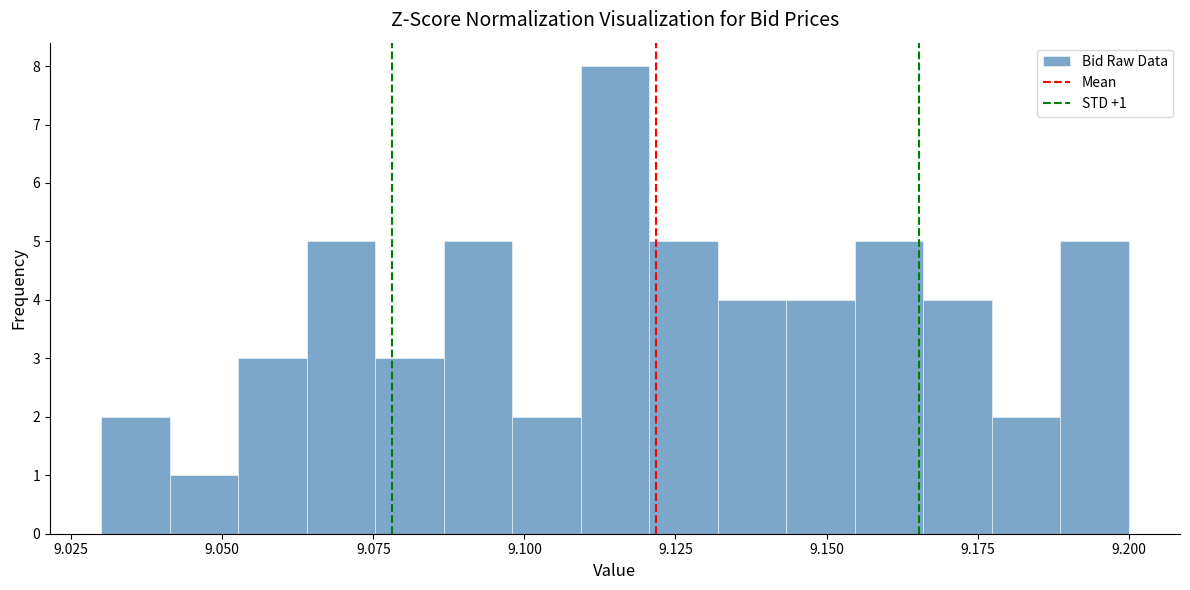

Around what value on the x-axis is the tallest bar? Give the approximate position of its centre, as read against the axis.

9.115